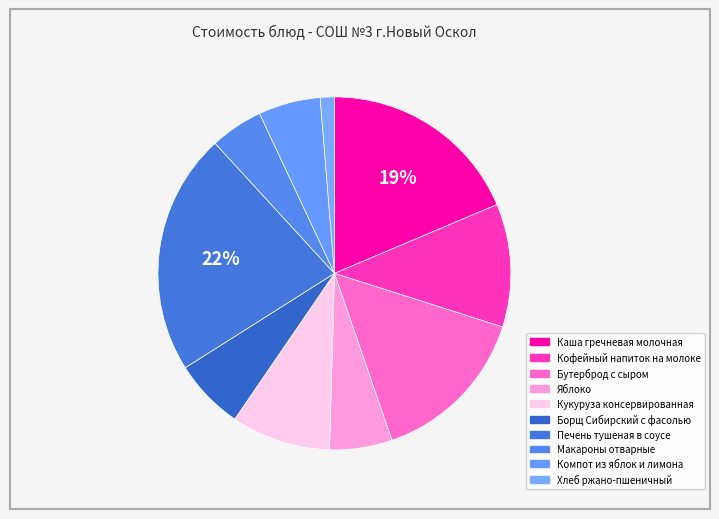

To the nearest percent, what is the average slice percentage?

10%